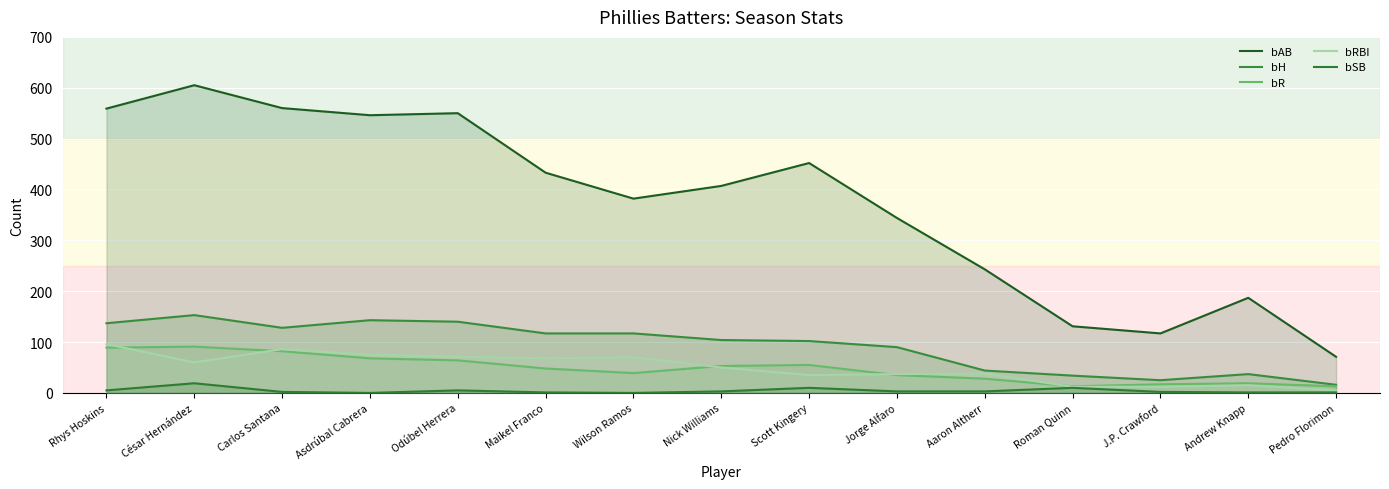

At Wilson Ramos, list the series in order from smallest to largest.

bSB, bR, bRBI, bH, bAB